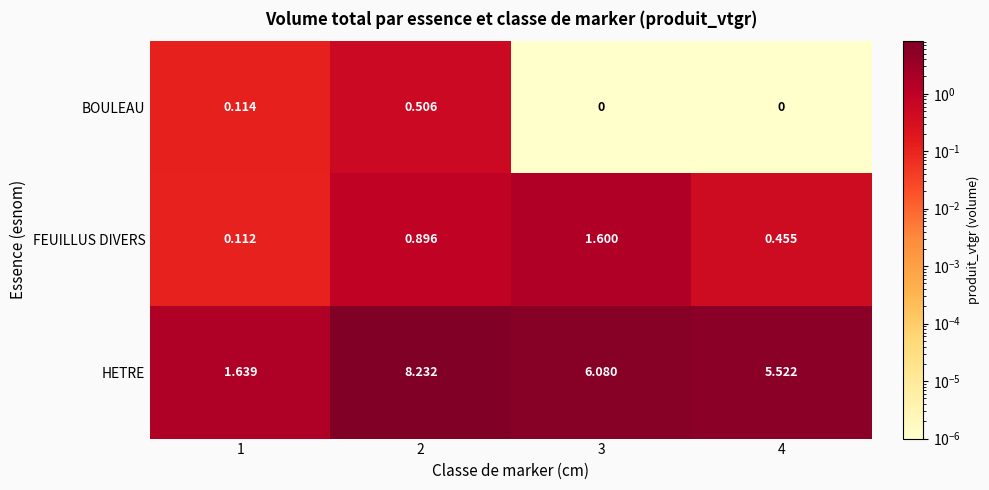

List the series in order of their peak value, highest first.

HETRE, FEUILLUS DIVERS, BOULEAU